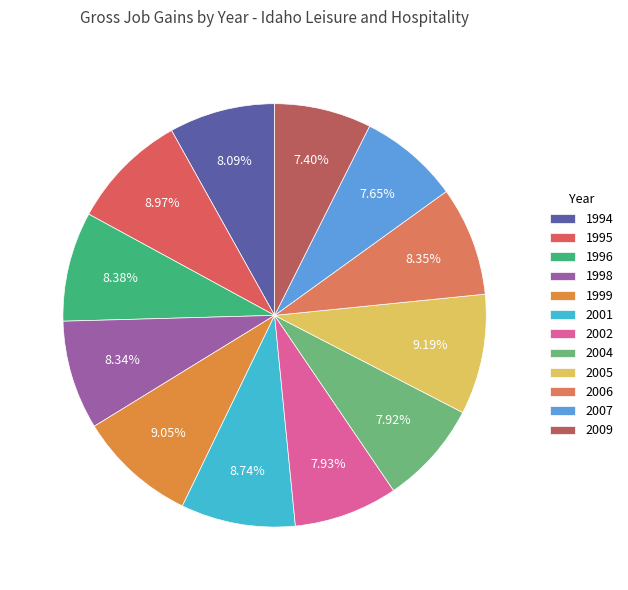

To the nearest percent, what is the average slice percentage?

8%